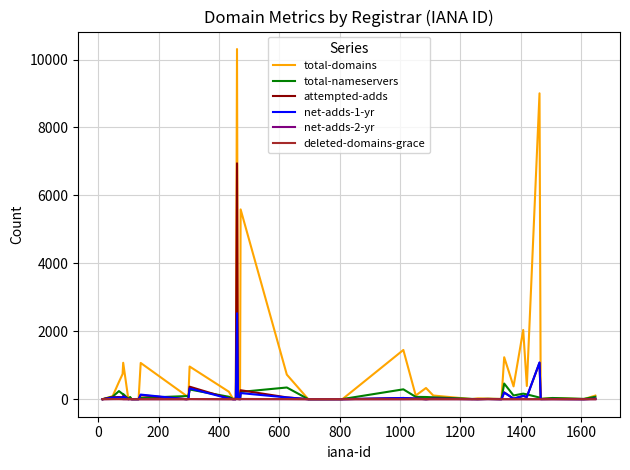

Which series has the widest spread of values?

total-domains